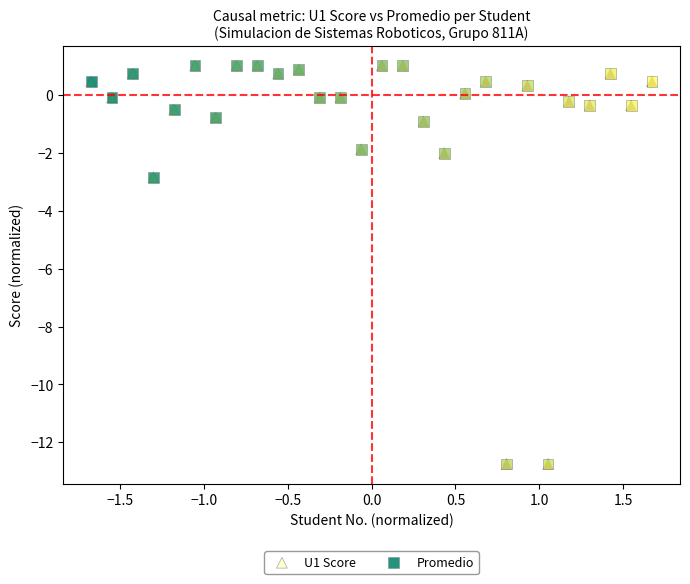

What are all the series names shown in the legend?

U1 Score, Promedio